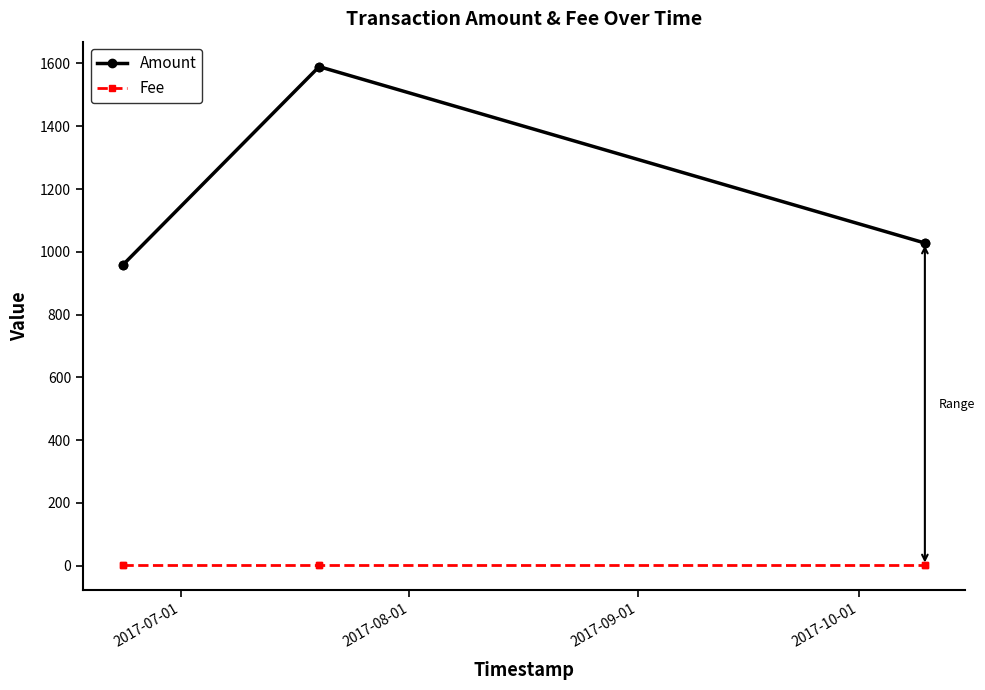

How many lines are shown in the chart?

2